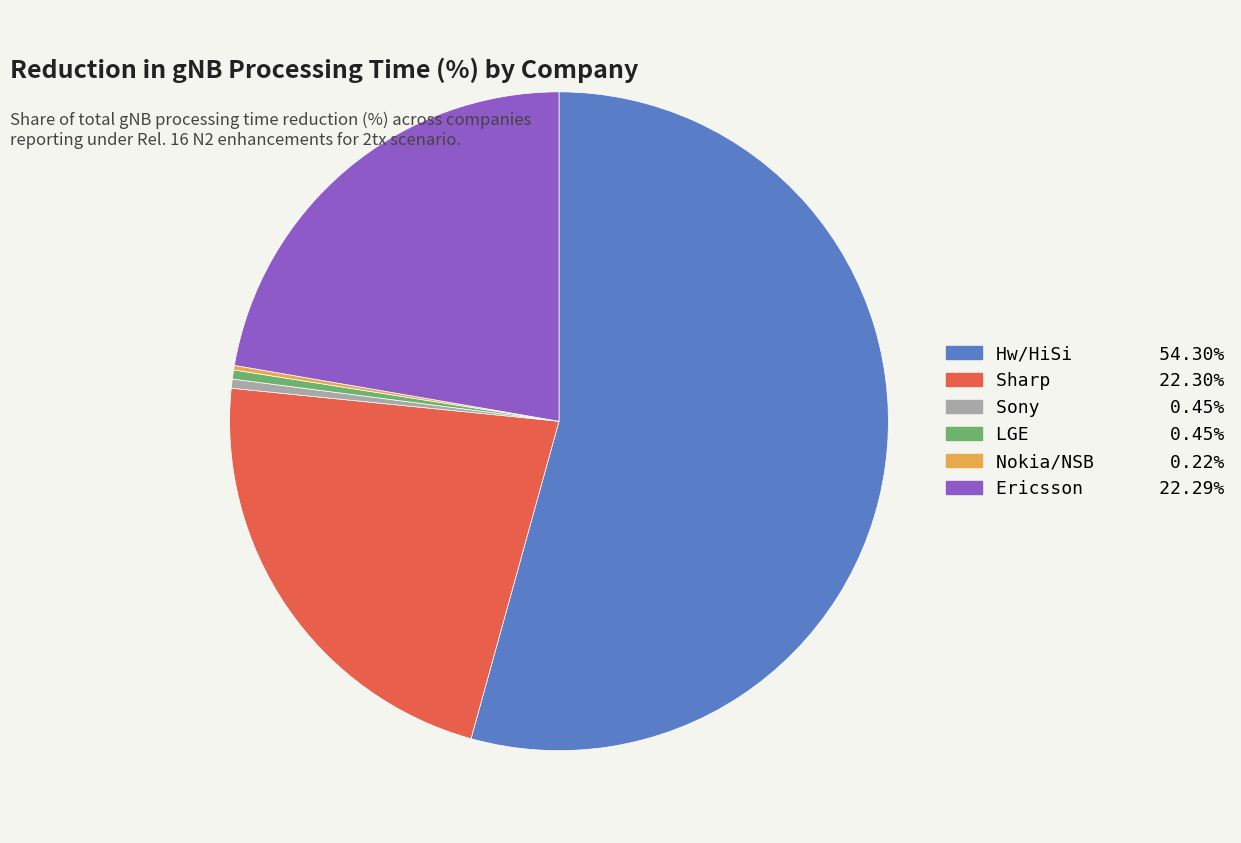

What is the largest slice in the pie chart?

Hw/HiSi